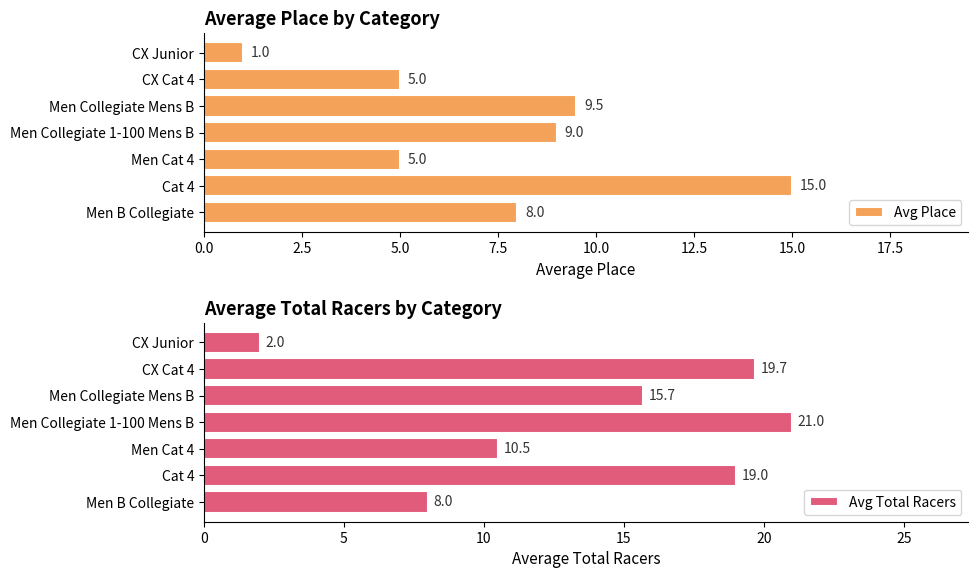

List the series in order of their overall mean, lowest first.

Avg Place, Avg Total Racers